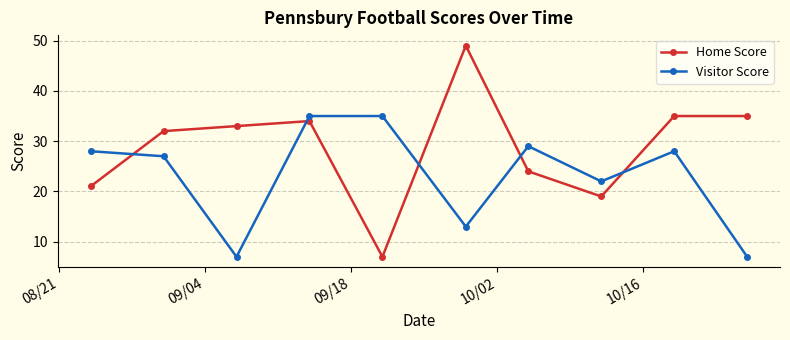

At how many categories does at least one series exceed 26?

9